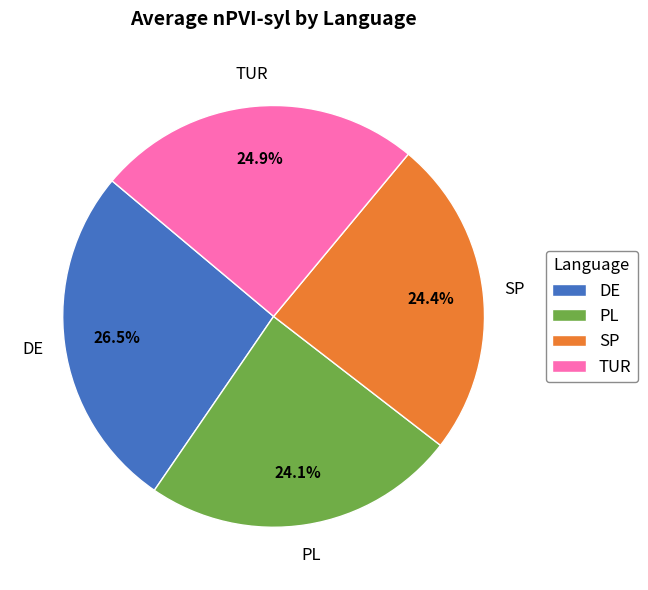

What is the largest slice in the pie chart?

DE